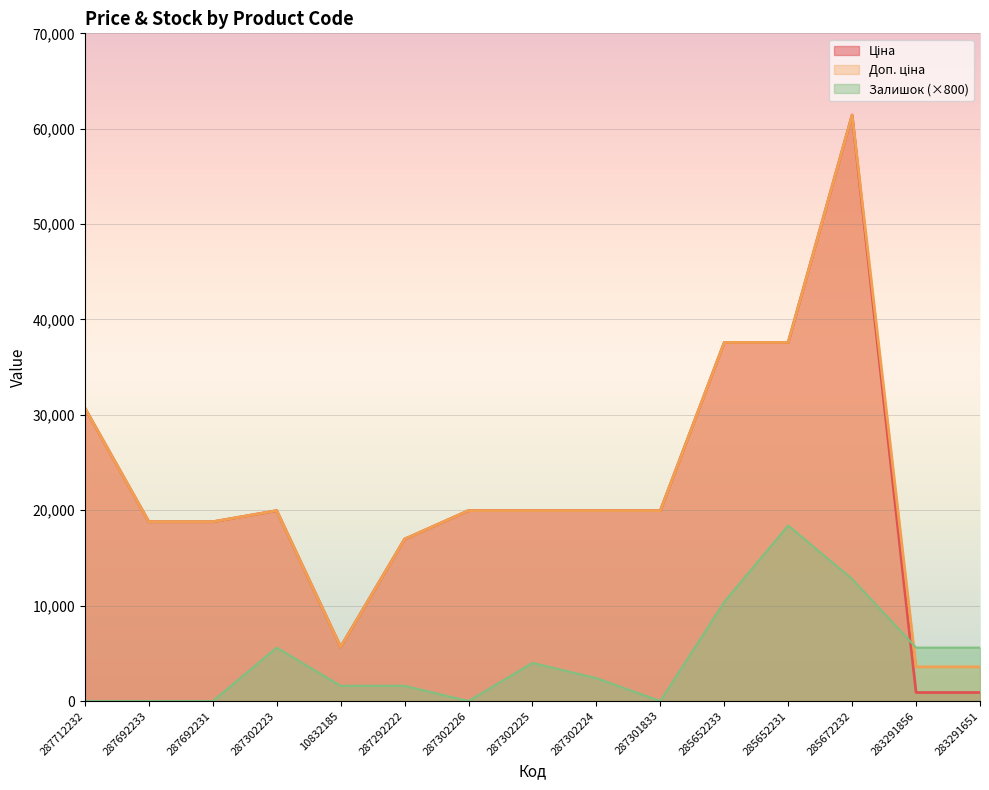

What is the greatest value displayed?

61434.3